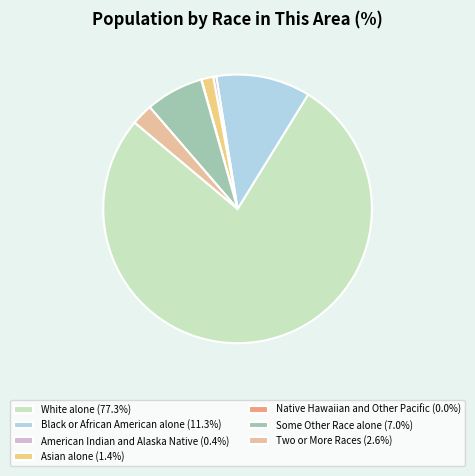

What is the ratio of the value at Black or African American alone to the value at American Indian and Alaska Native?

30.7